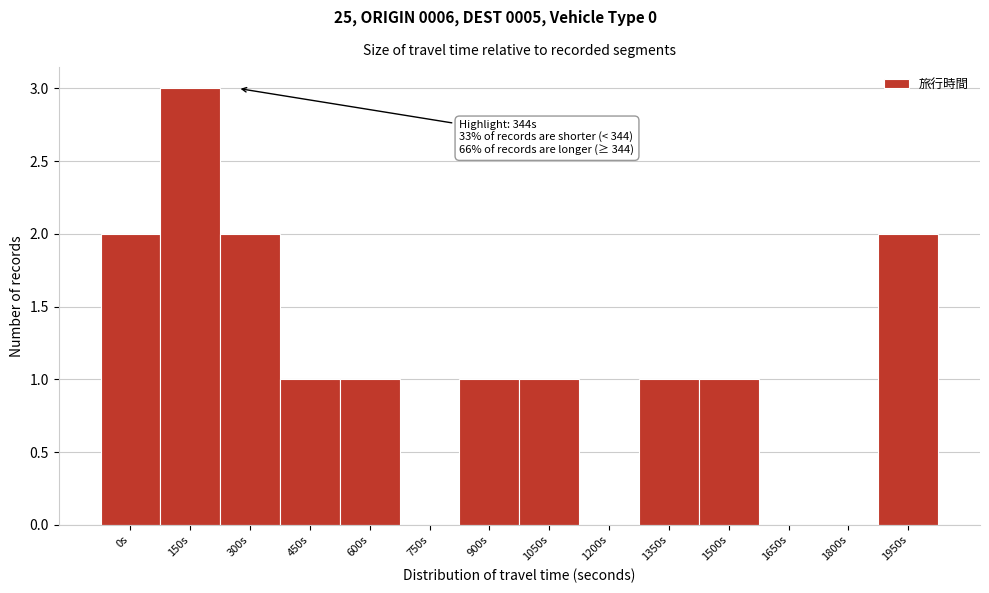

Reading left to right, what are all the values shown in this chart?

0s=2	150s=3	300s=2	450s=1	600s=1	750s=0	900s=1	1050s=1	1200s=0	1350s=1	1500s=1	1650s=0	1800s=0	1950s=2